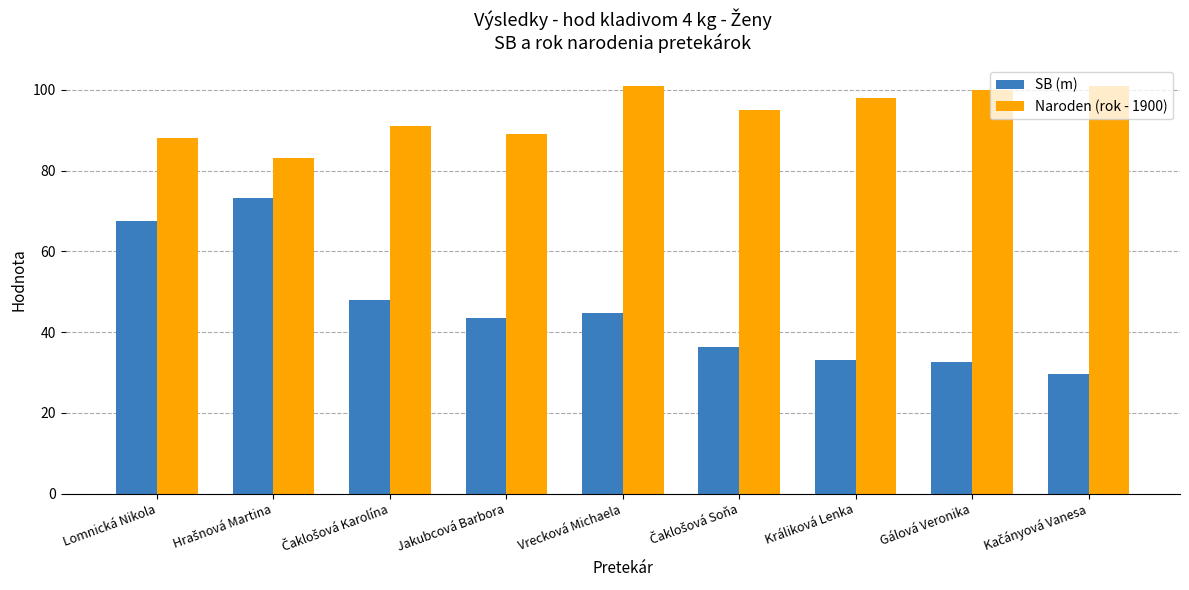

What is the average value of the SB (m) series?

45.4